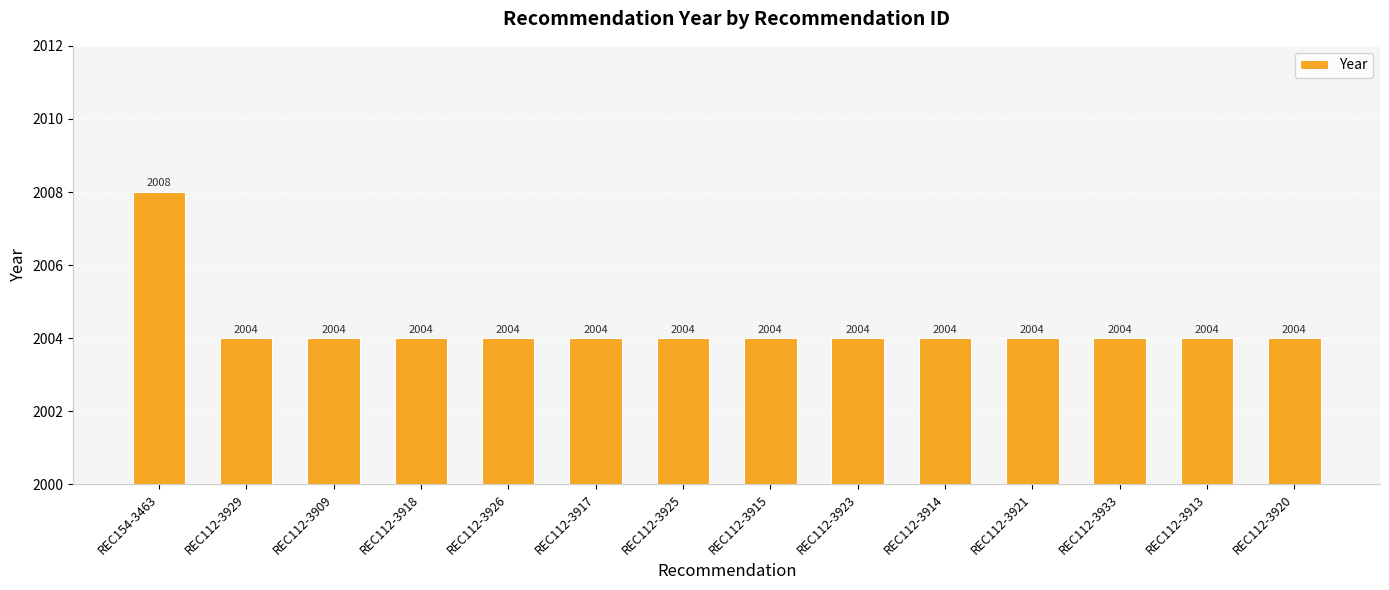

How many data points does each series have?

14